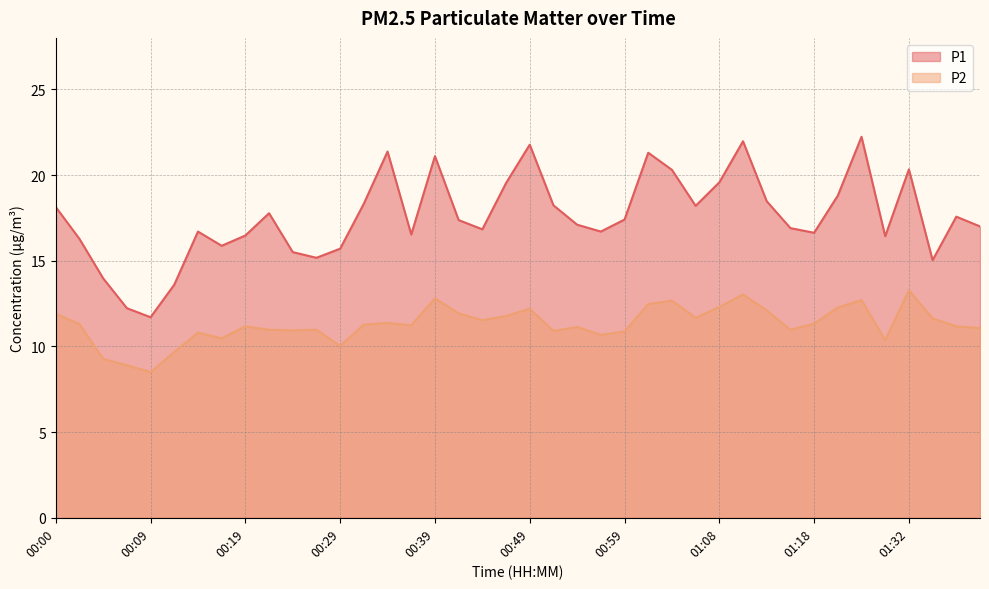

Reading right to left, transcribe all the data shown in this chart.

P1: 17.0	17.6	15.0	20.3	16.4	22.2	18.8	16.6	16.9	18.5	22.0	19.6	18.2	20.3	21.3	17.4	16.7	17.1	18.2	21.8	19.5	16.8	17.4	21.1	16.5	21.4	18.3	15.7	15.2	15.5	17.8	16.5	15.9	16.7	13.6	11.7	12.2	14.0	16.3	18.1
P2: 11.1	11.2	11.6	13.3	10.4	12.7	12.3	11.3	11.0	12.1	13.0	12.3	11.7	12.7	12.5	10.9	10.7	11.1	10.9	12.2	11.8	11.5	11.9	12.8	11.2	11.4	11.3	10.0	11.0	10.9	11.0	11.2	10.5	10.8	9.7	8.5	8.9	9.3	11.3	11.9